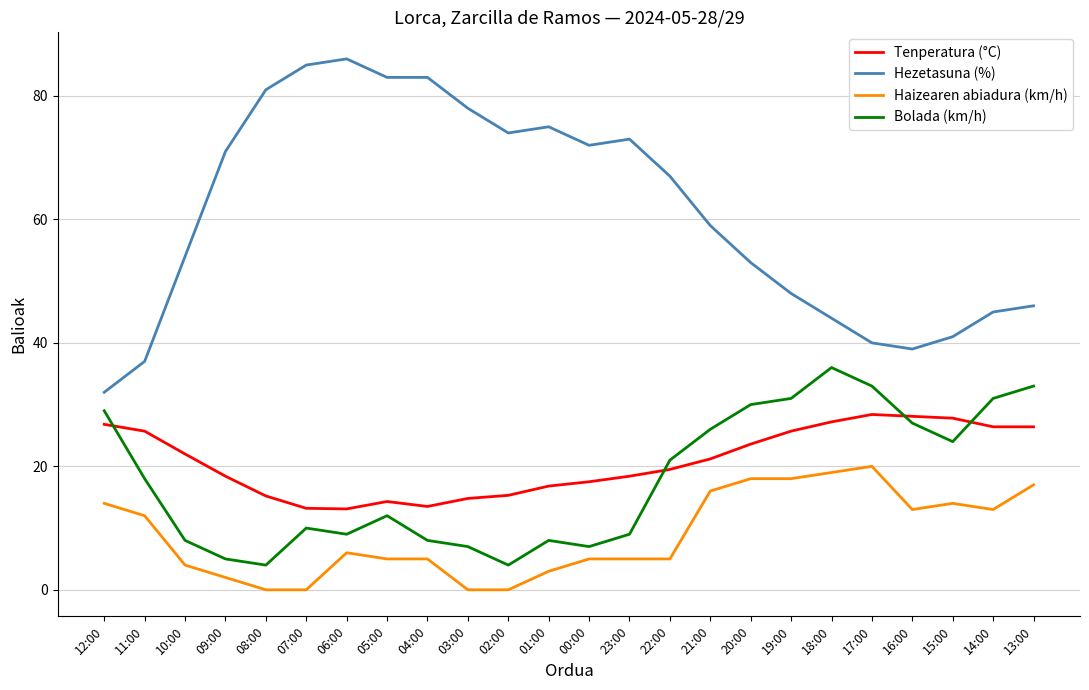

What is the highest value of the Tenperatura (°C) series?

28.4